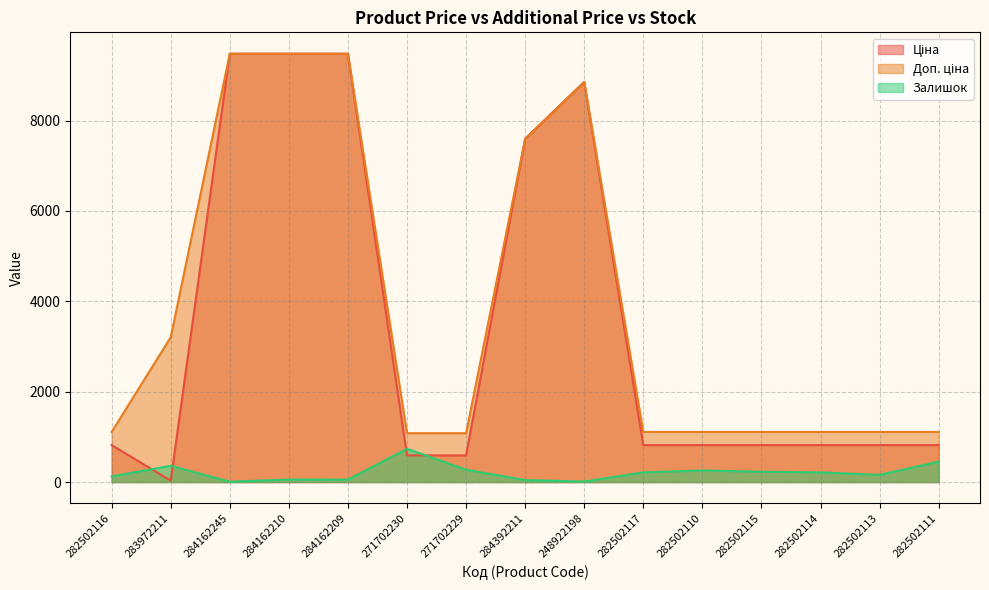

How many data points does each series have?

15